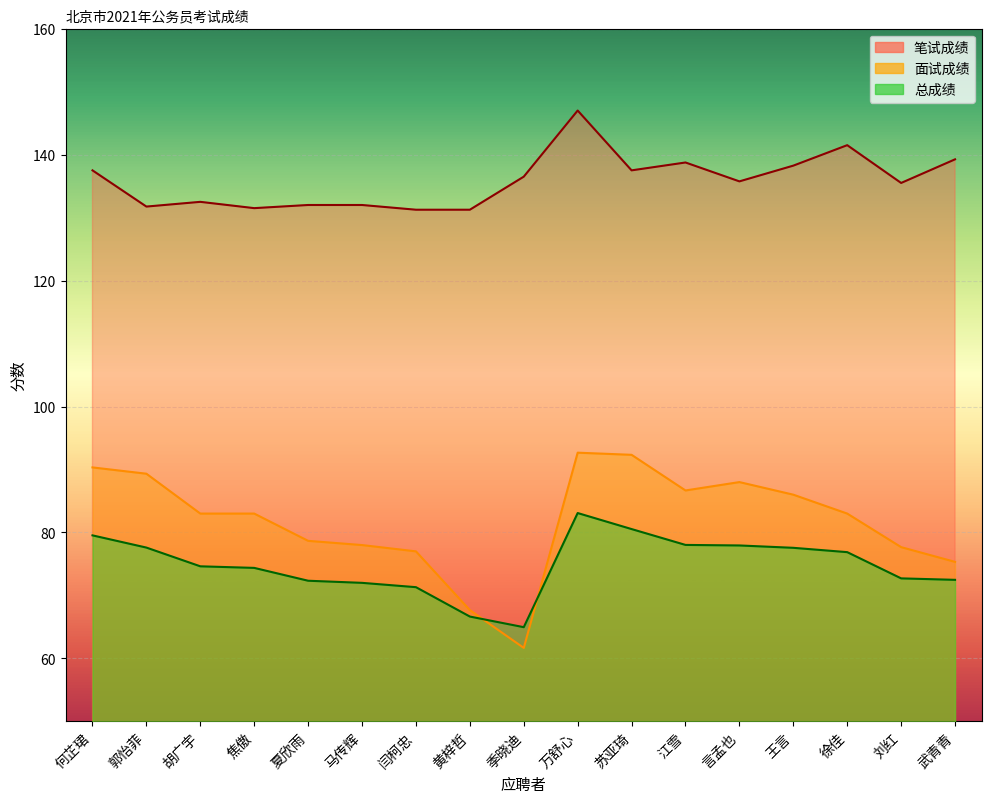

What is the lowest value of the 总成绩 series?

65.0